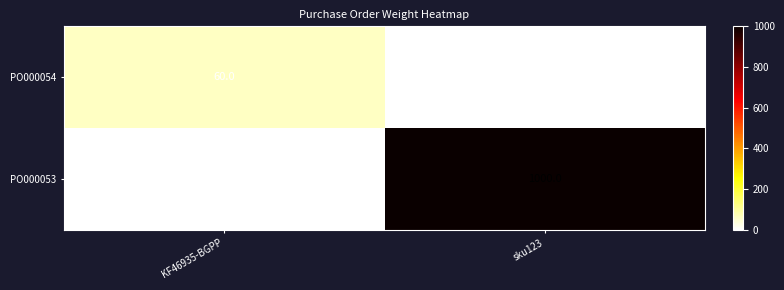

Which series has the widest spread of values?

PO000053